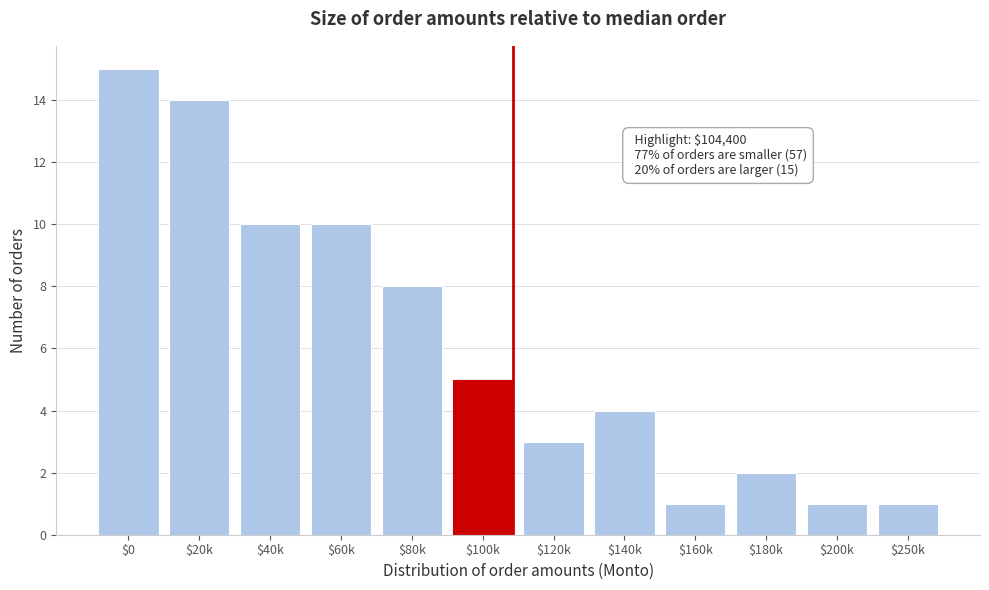

Reading right to left, what are all the values shown in this chart?

1	1	2	1	4	3	5	8	10	10	14	15